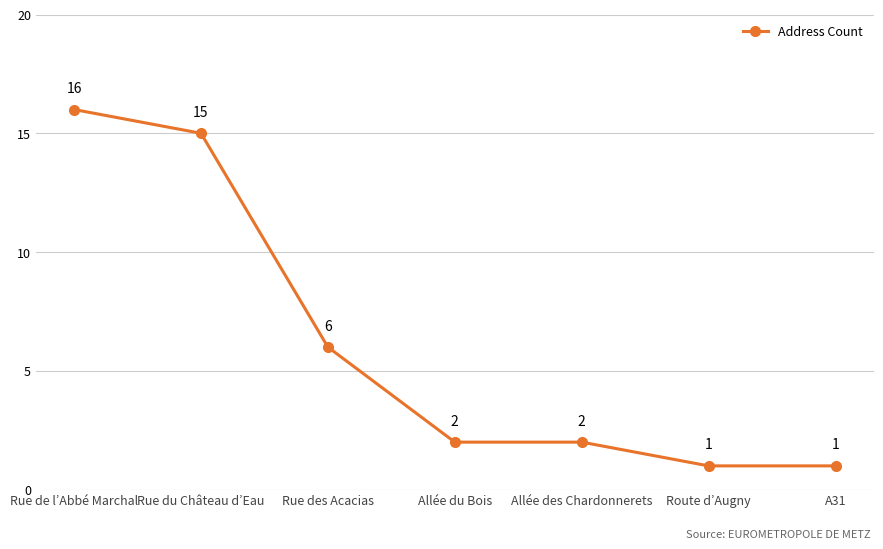

What is the sum of all values?

43